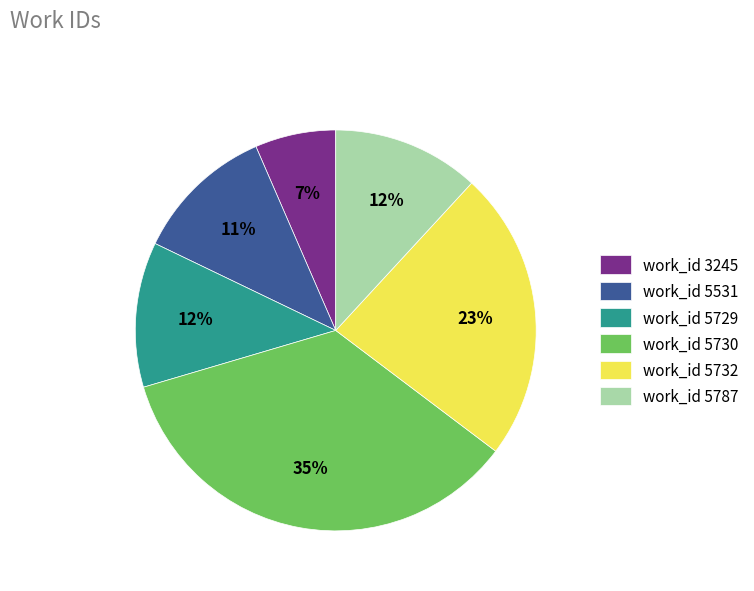

To the nearest percent, what is the combined percentage of work_id 5730 and work_id 5729?

47%